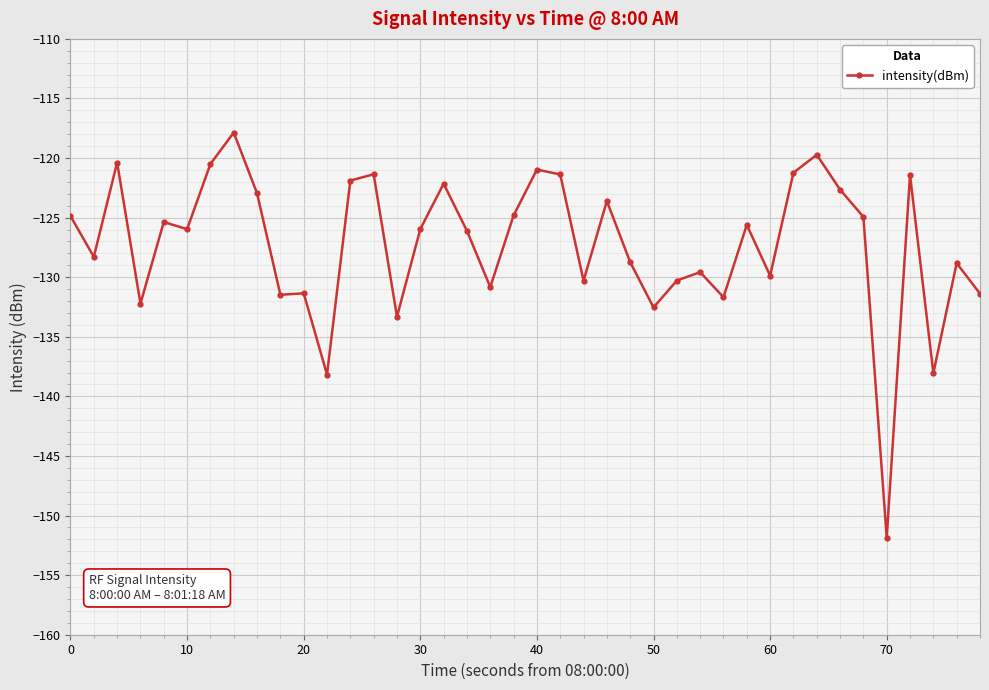

What is the average value?

-127.3